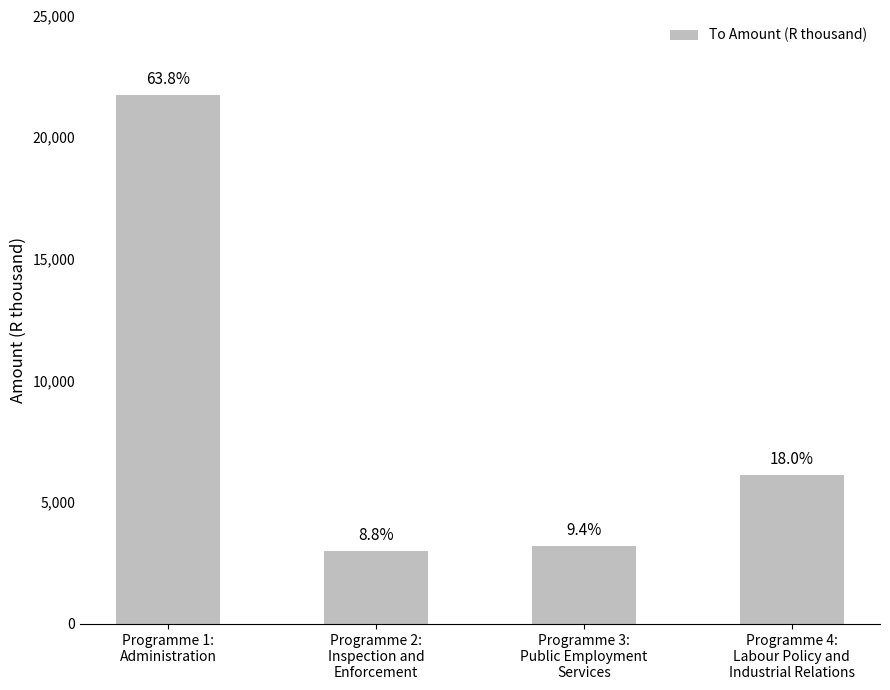

How many bars are there in total?

4